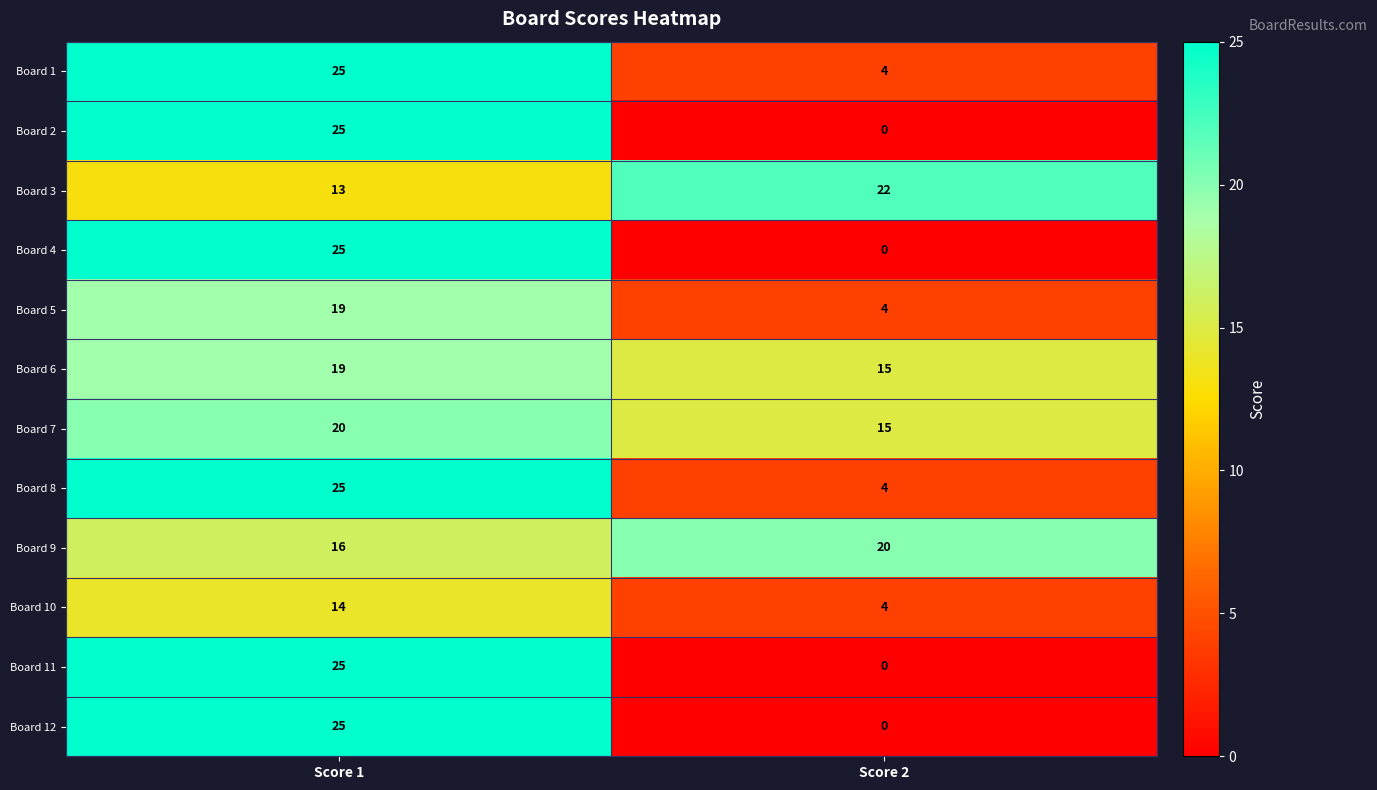

Rank the categories by Board 3 value from lowest to highest.

Score 1, Score 2